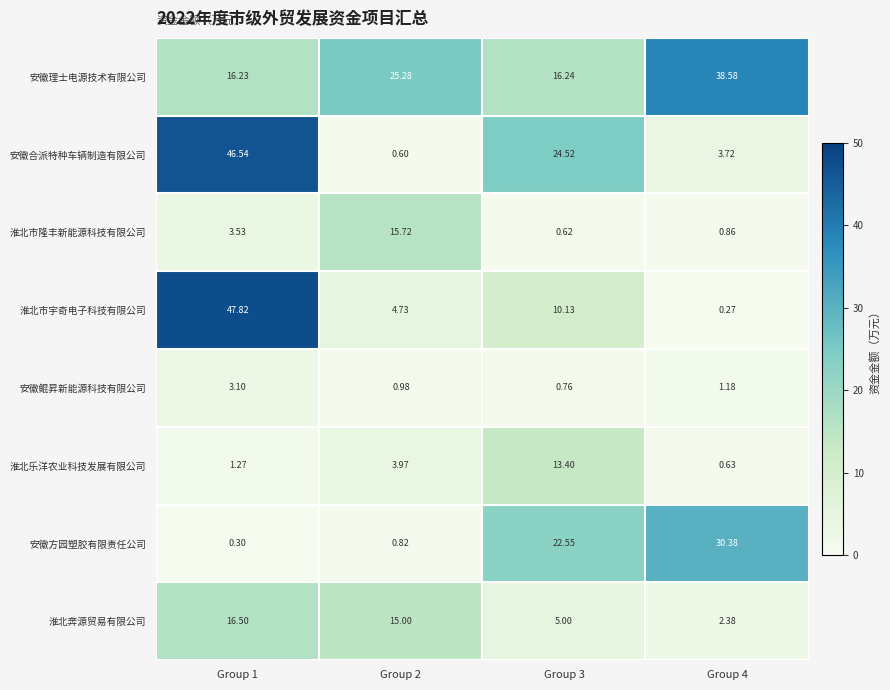

Rank the series by their maximum value, from lowest to highest.

安徽鲲昇新能源科技有限公司, 淮北乐洋农业科技发展有限公司, 淮北市隆丰新能源科技有限公司, 淮北奔源贸易有限公司, 安徽方园塑胶有限责任公司, 安徽理士电源技术有限公司, 安徽合派特种车辆制造有限公司, 淮北市宇奇电子科技有限公司